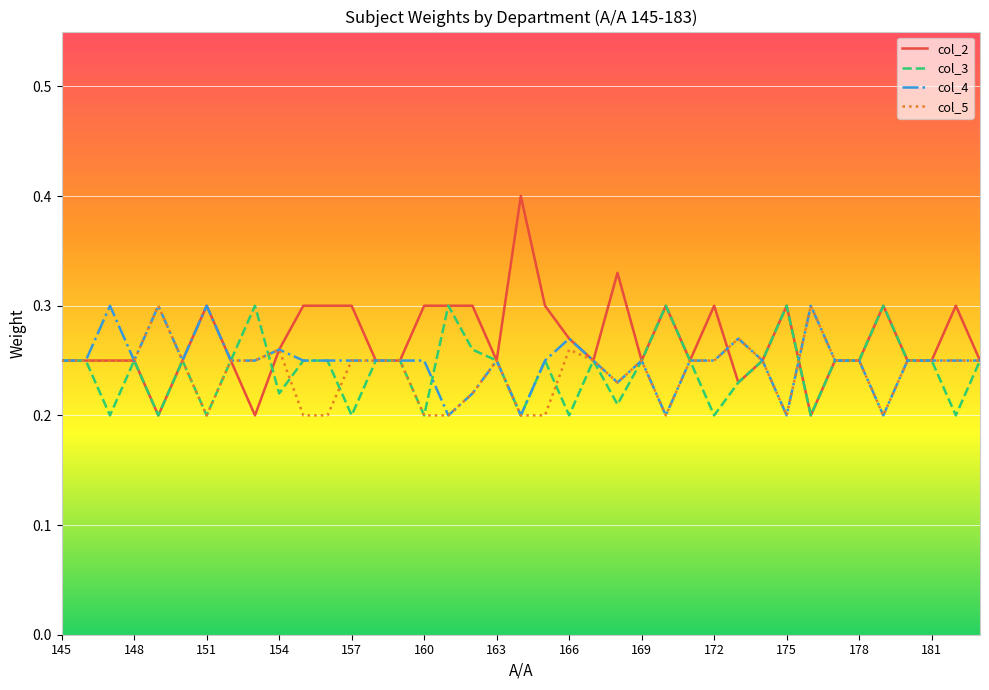

Which series has the largest total across all categories?

col_2